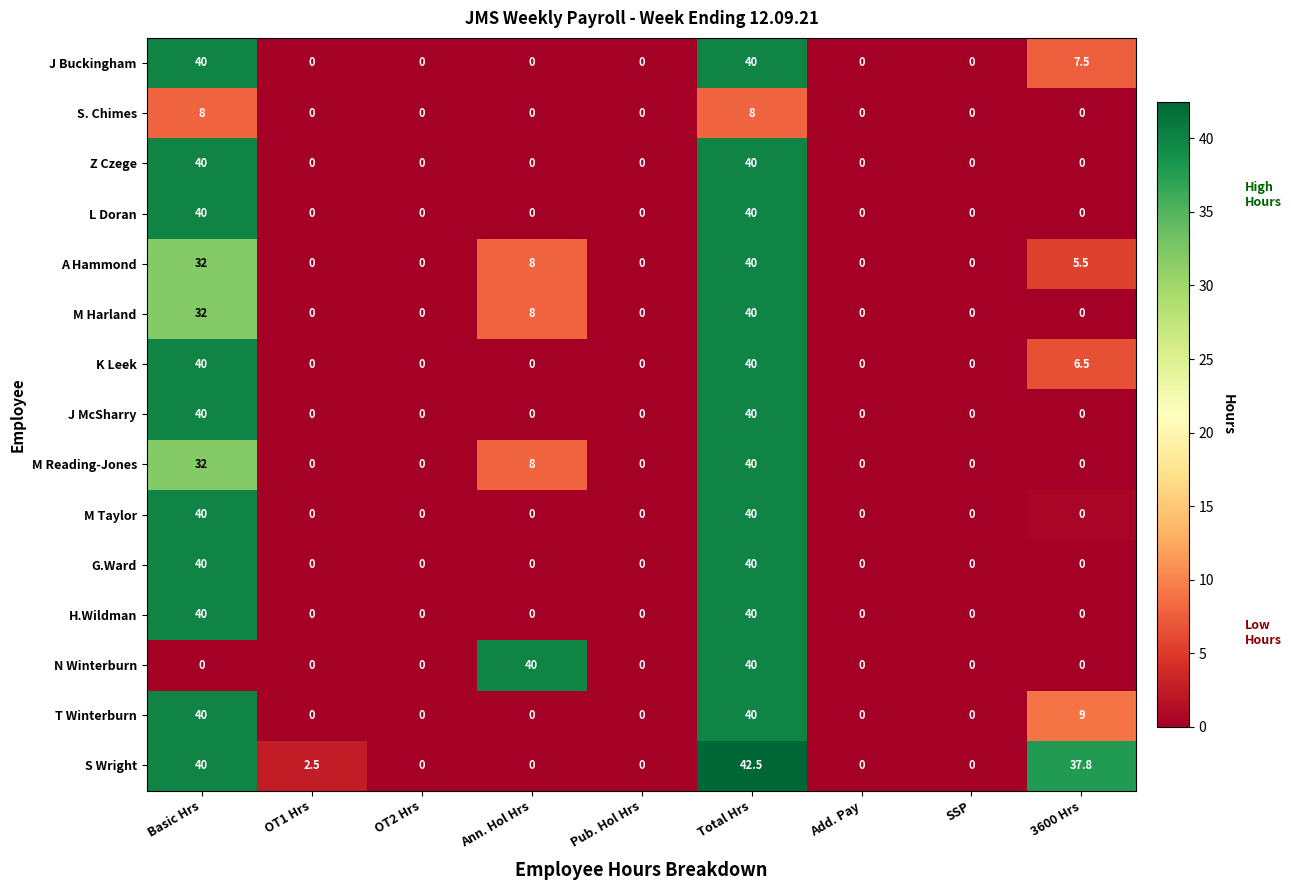

What is the total value across all series at OT1 Hrs?

2.5